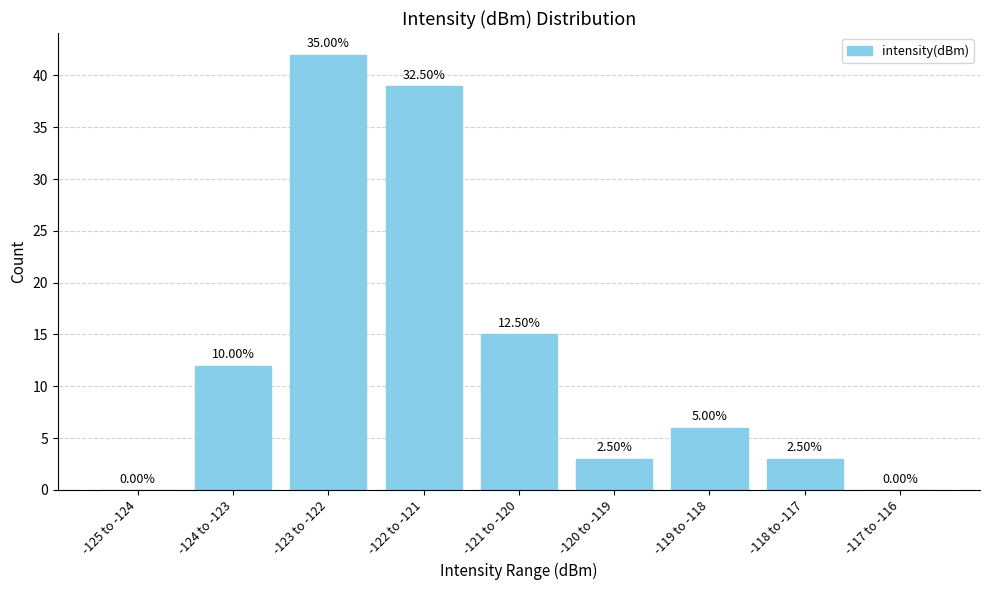

Are the bars horizontal?

No